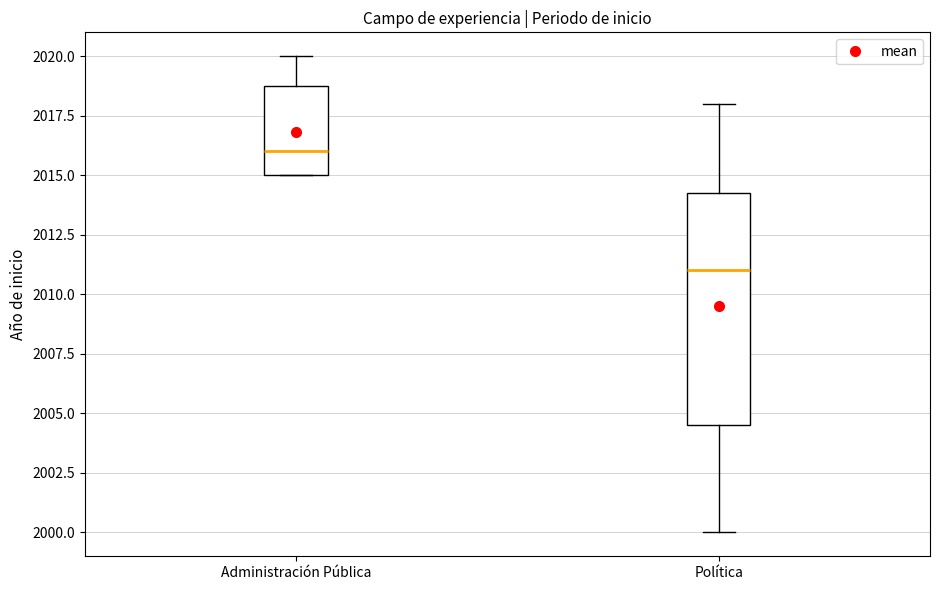

Comparing the boxes themselves (not the whiskers), which one is the tallest?

Política